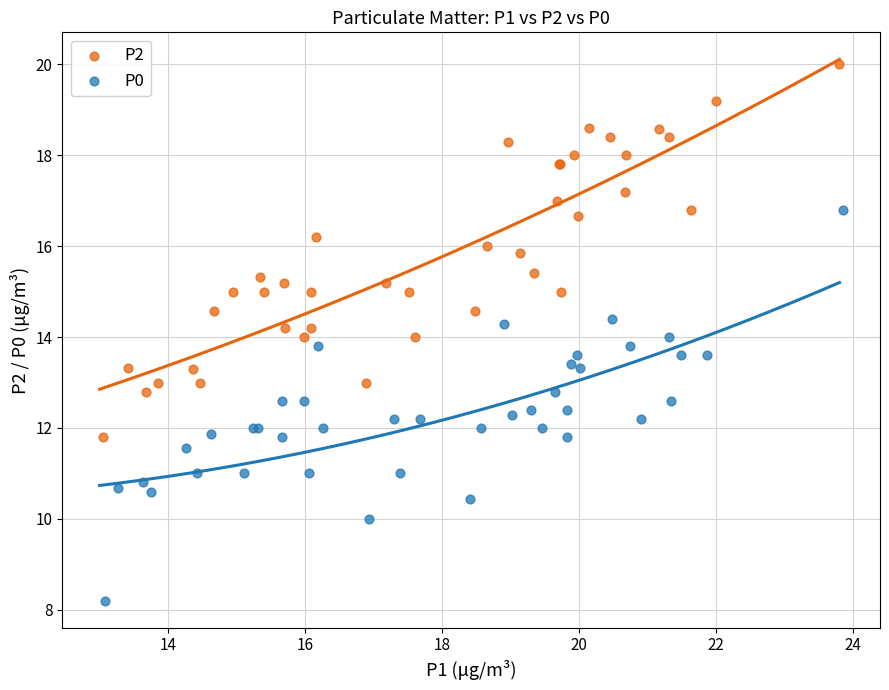

Which series contains the lowest Y value?

P0